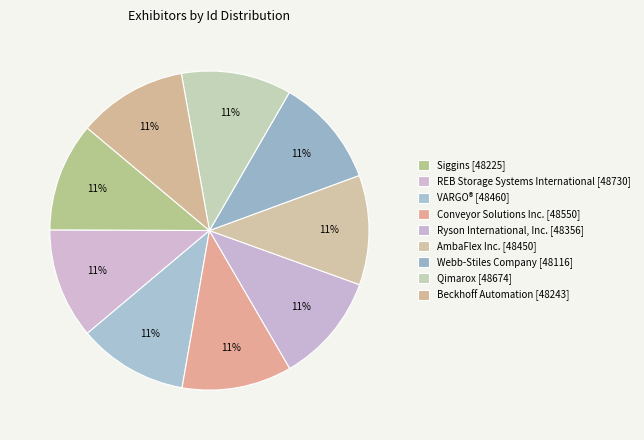

To the nearest percent, what is the combined percentage of Webb-Stiles Company and Qimarox?

22%